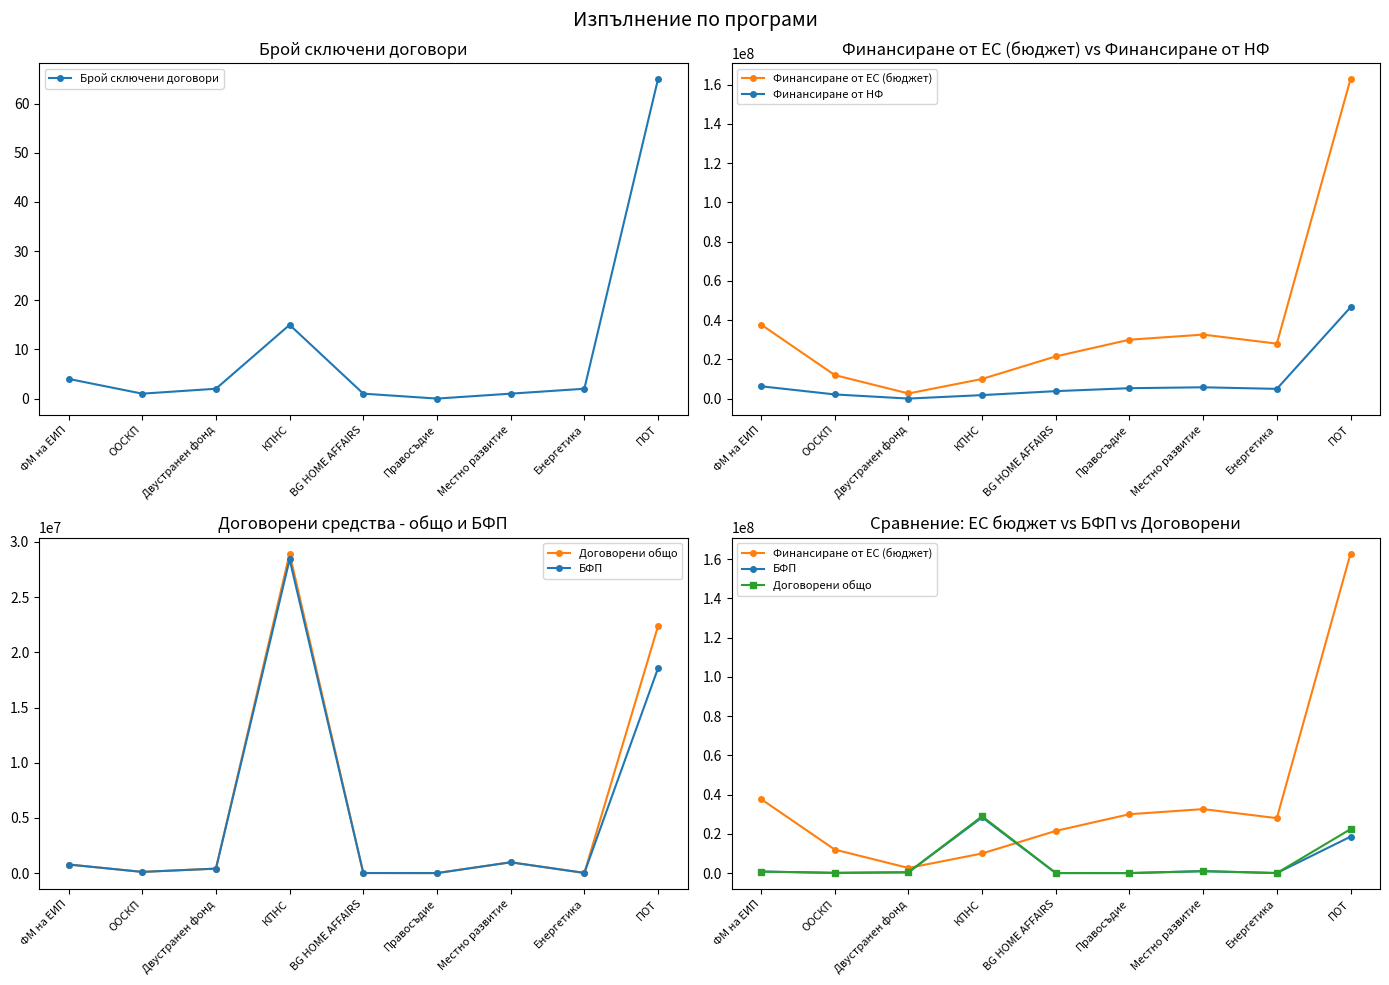

Which has a higher value, ООСКП or BG HOME AFFAIRS?

ООСКП